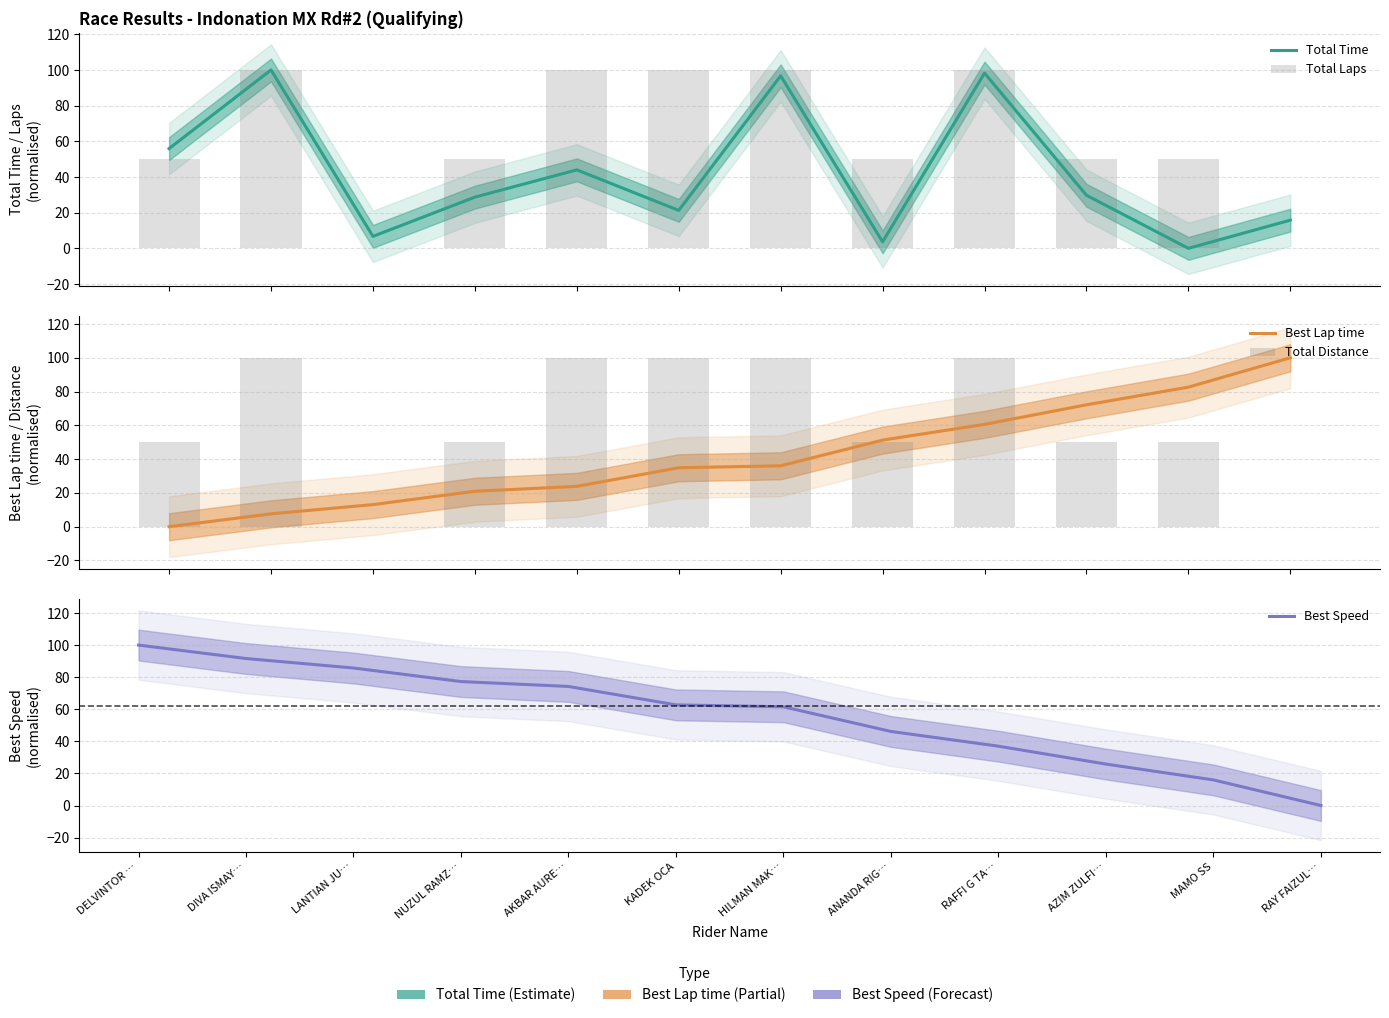

What is the difference between the highest and lowest values at LANTIAN JU…?

85.7